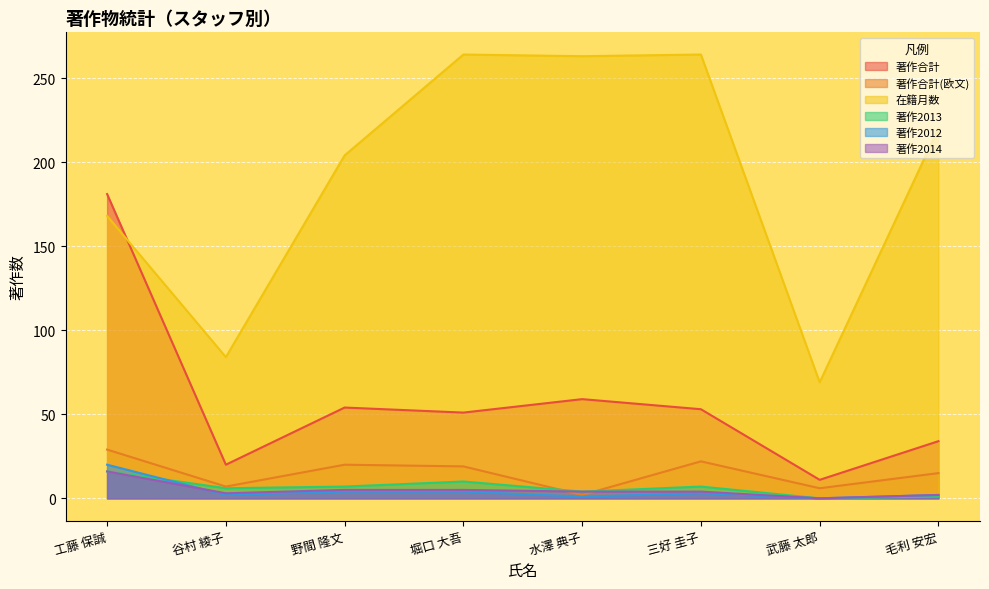

Reading left to right, list all the values displayed in this chart.

著作合計: 181	20	54	51	59	53	11	34
著作合計(欧文): 29	7	20	19	2	22	6	15
在籍月数: 168	84	204	264	263	264	69	220
著作2013: 16	6	7	10	4	7	0	1
著作2012: 20	2	4	4	1	3	0	2
著作2014: 16	3	5	5	4	4	0	2